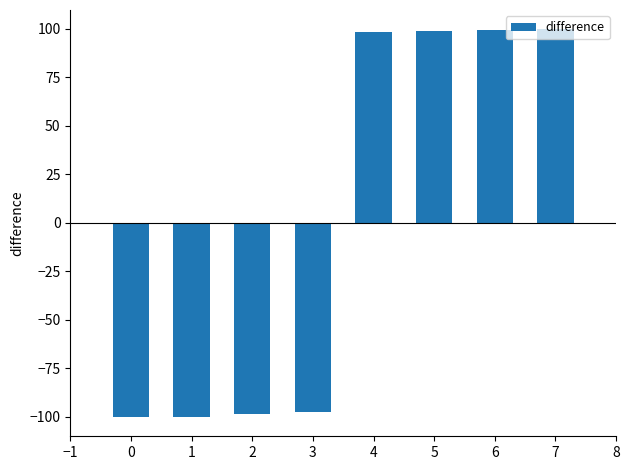

What is the greatest value displayed?

99.6